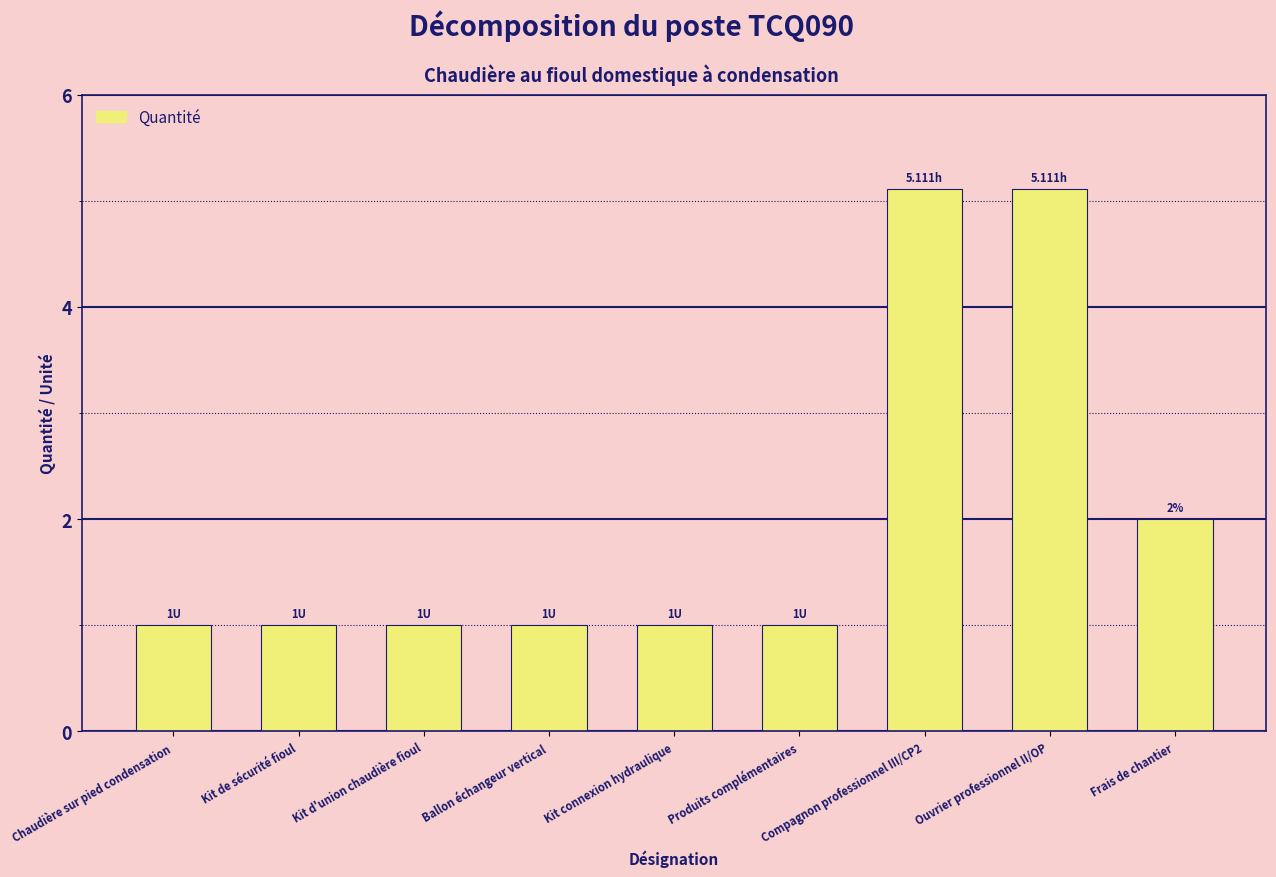

What position from the left is Produits complémentaires?

6